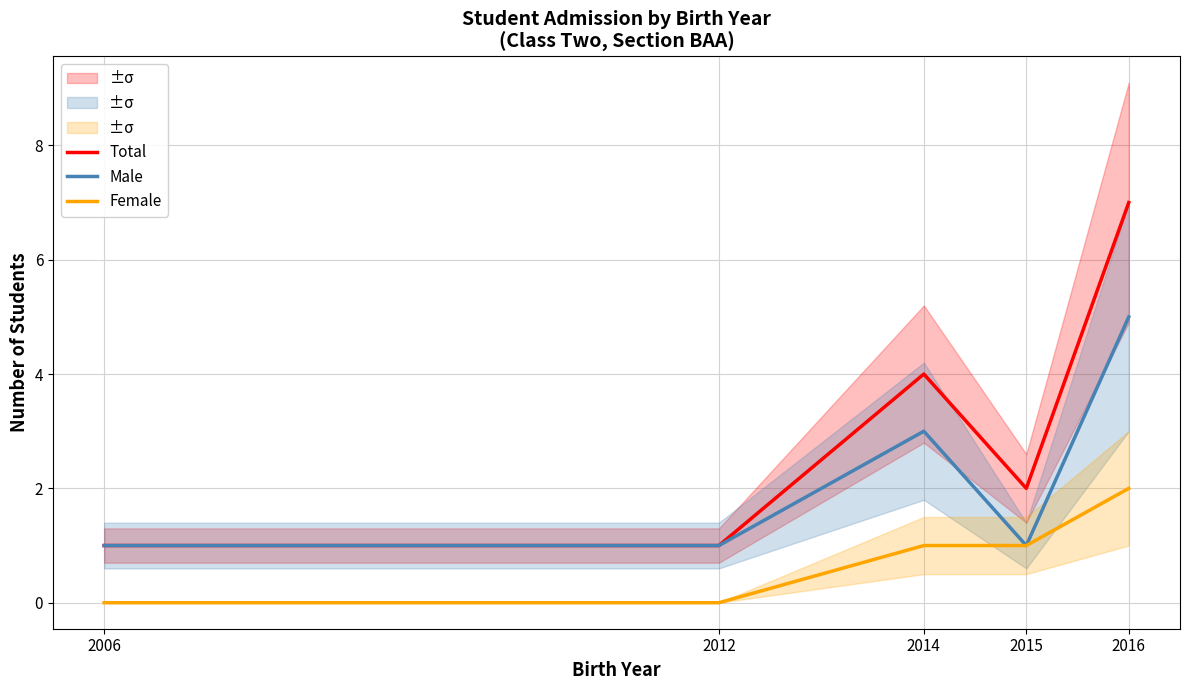

At which category does Male reach its first local valley?

2015